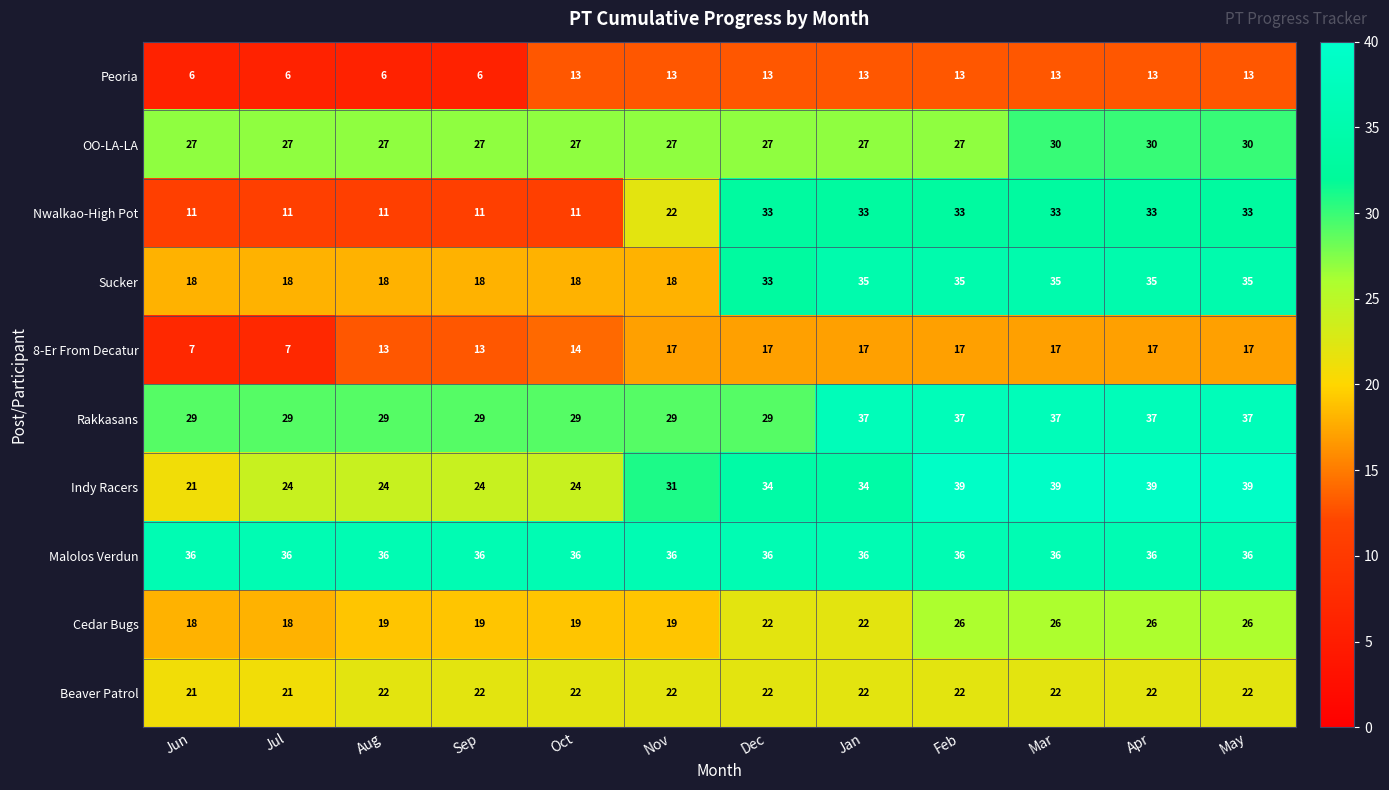

The value of Sucker at Jun is 18. True or false?

True